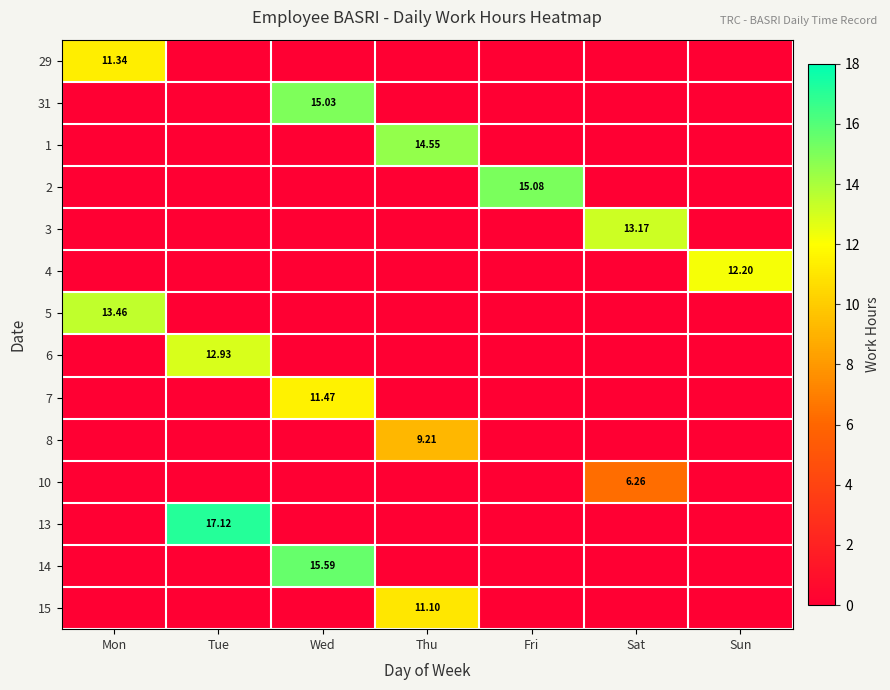

Between Fri and Sun, which series saw the biggest shift?

2